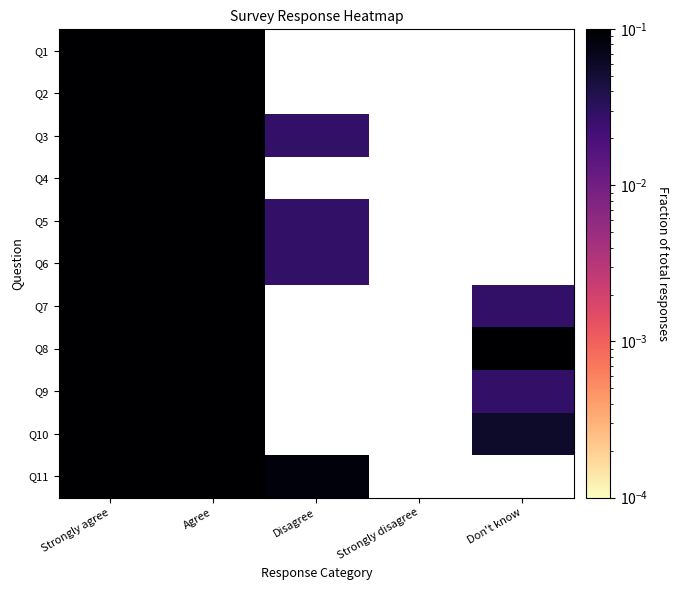

List the labels in order of Q1 value, largest first.

Strongly agree, Agree, Disagree, Strongly disagree, Don't know